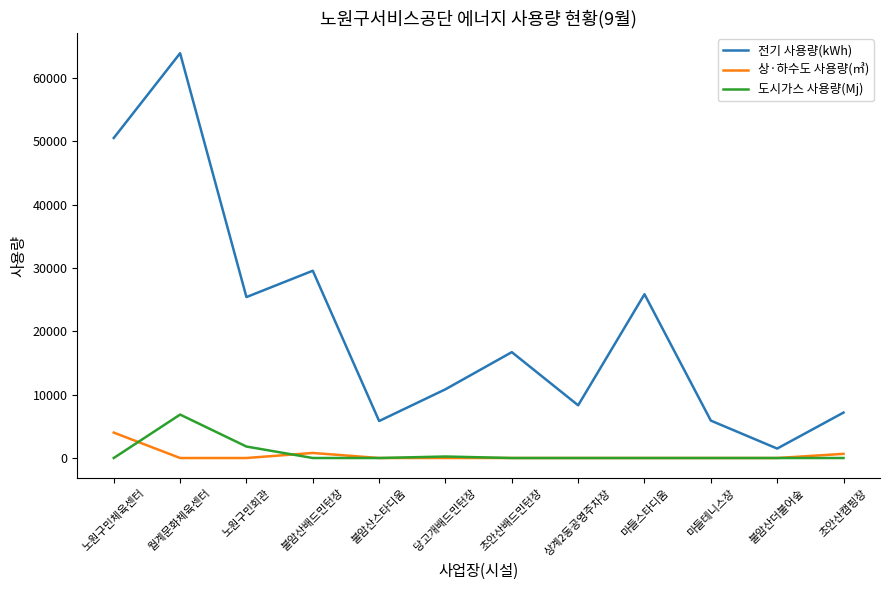

At which category is the sum across all series the highest?

월계문화체육센터